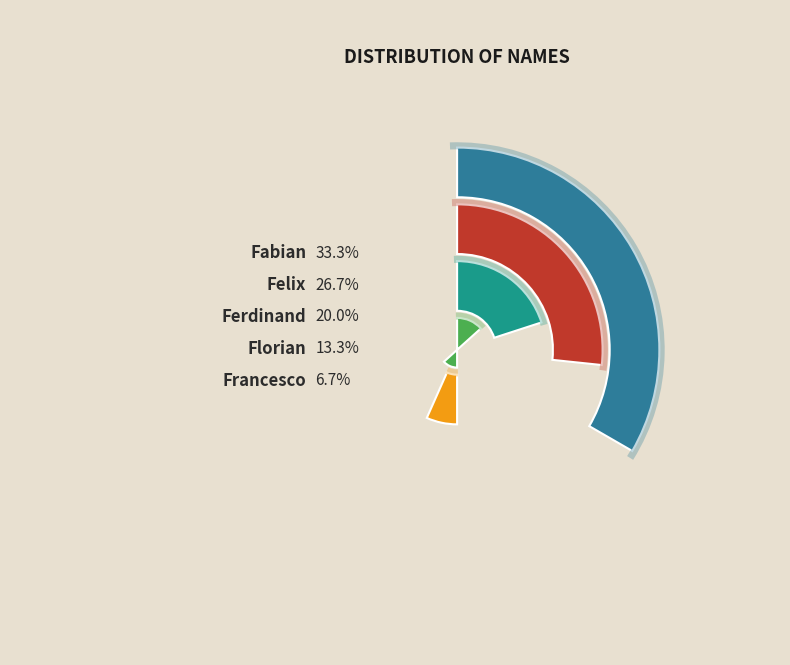

To the nearest percent, what portion does Ferdinand represent?

20%